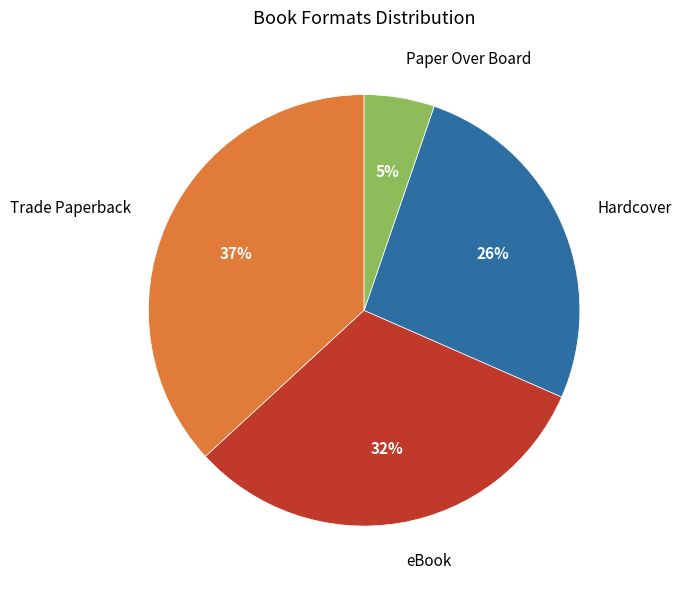

To the nearest percent, what portion does Hardcover represent?

26%